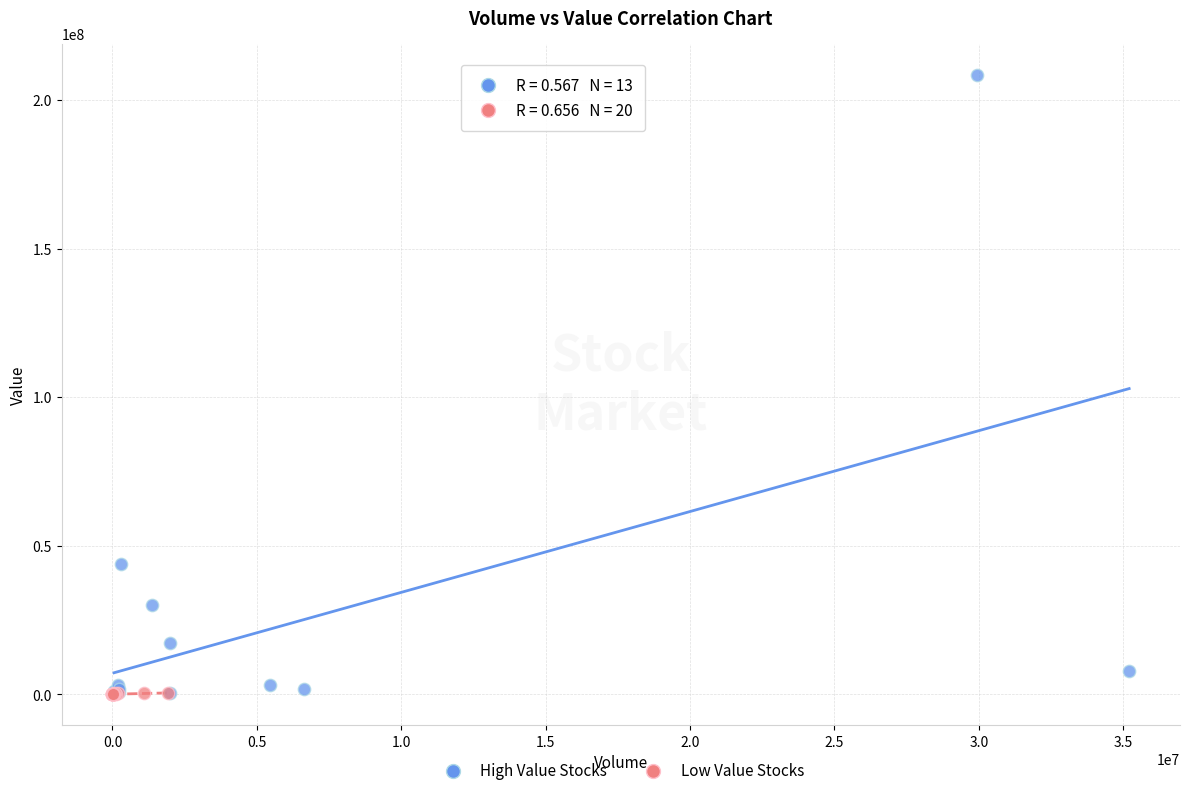

Which series has the largest Y range (max minus min)?

High Value Stocks